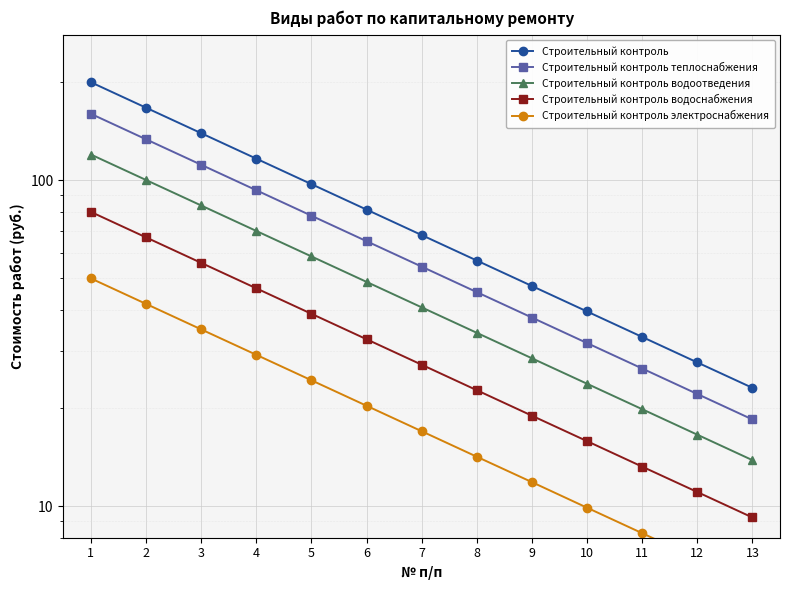

Where does the Строительный контроль водоснабжения series first go above 27?

1